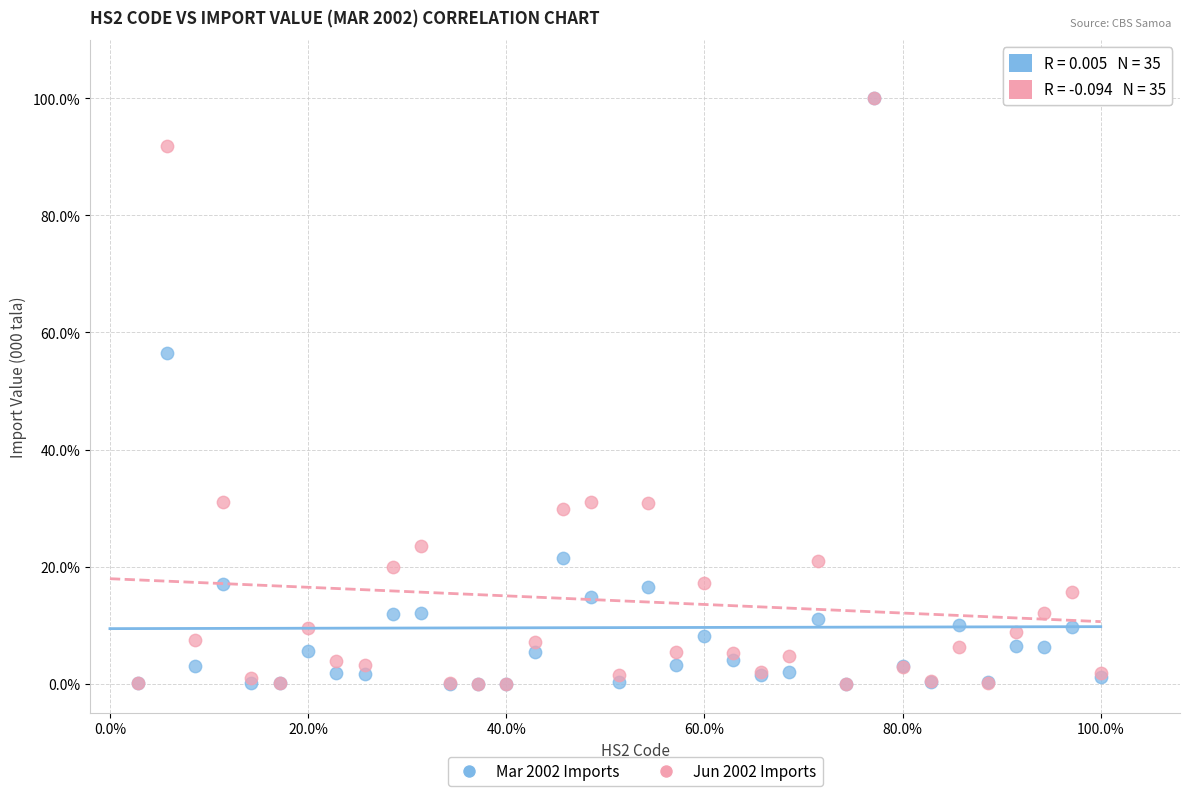

What are all the series names shown in the legend?

Mar 2002 Imports, Jun 2002 Imports